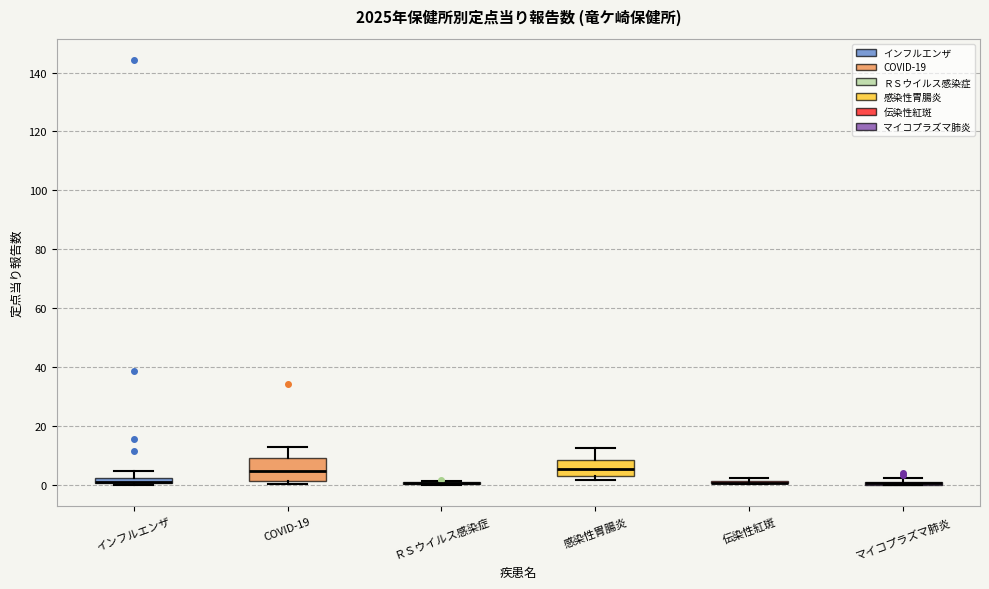

Comparing the boxes themselves (not the whiskers), which one is the tallest?

COVID-19